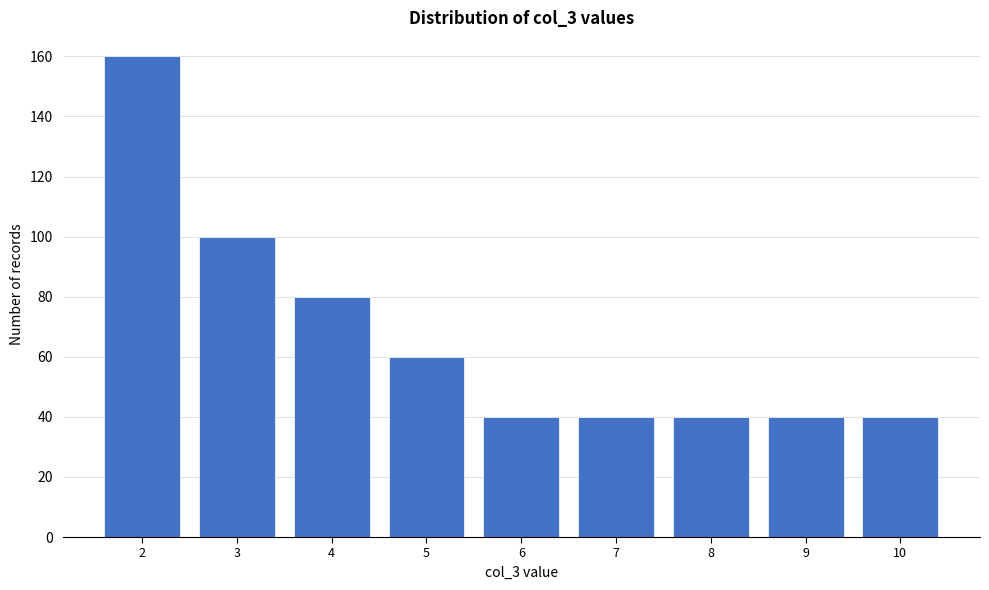

Reading left to right, list all the values displayed in this chart.

2=160	3=100	4=80	5=60	6=40	7=40	8=40	9=40	10=40